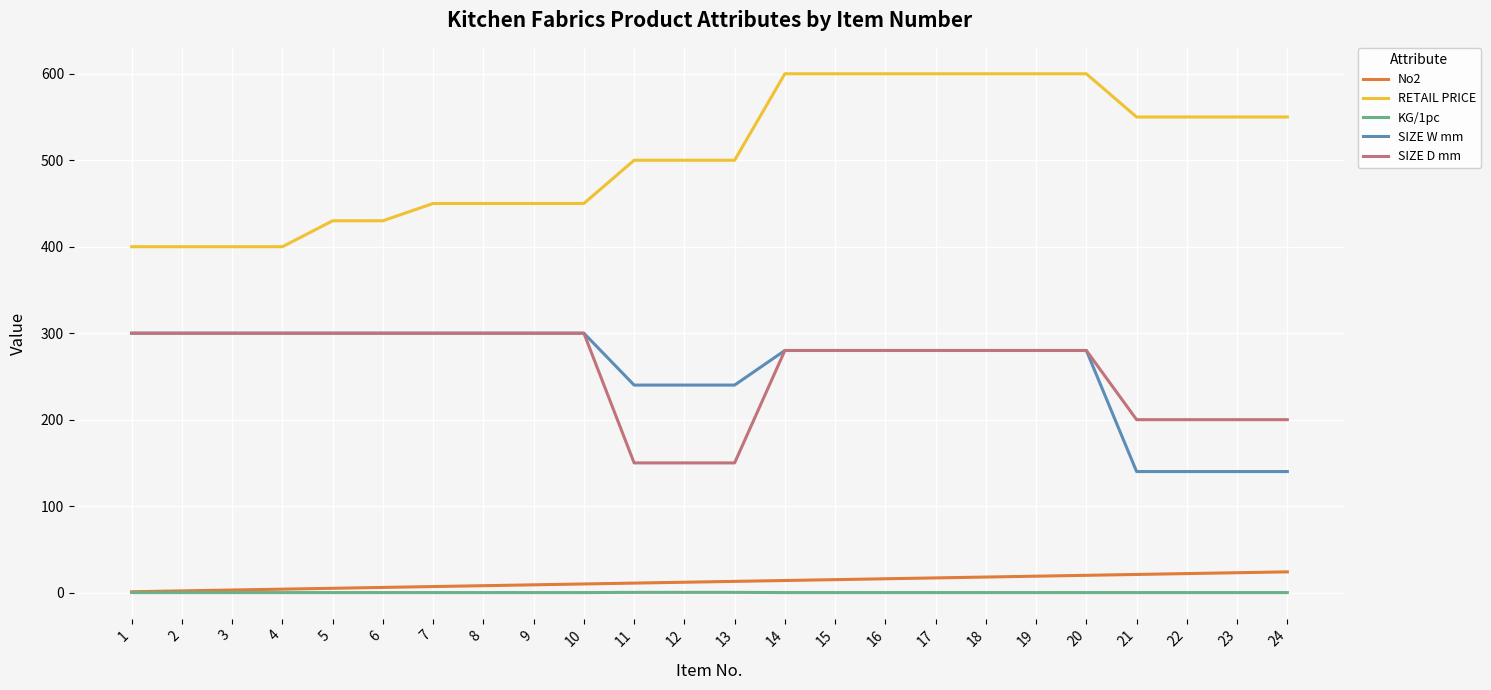

Which series has the largest range (max minus min)?

RETAIL PRICE